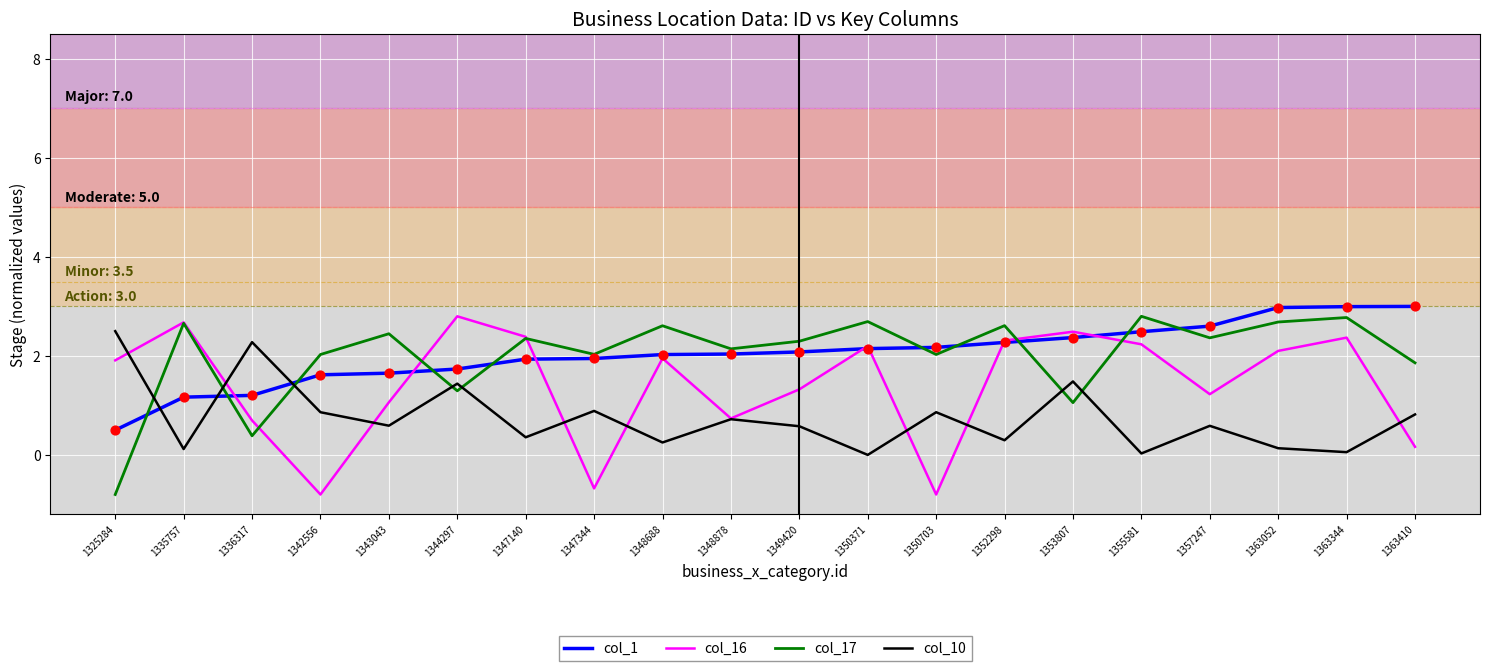

At how many categories does at least one series exceed 0?

20